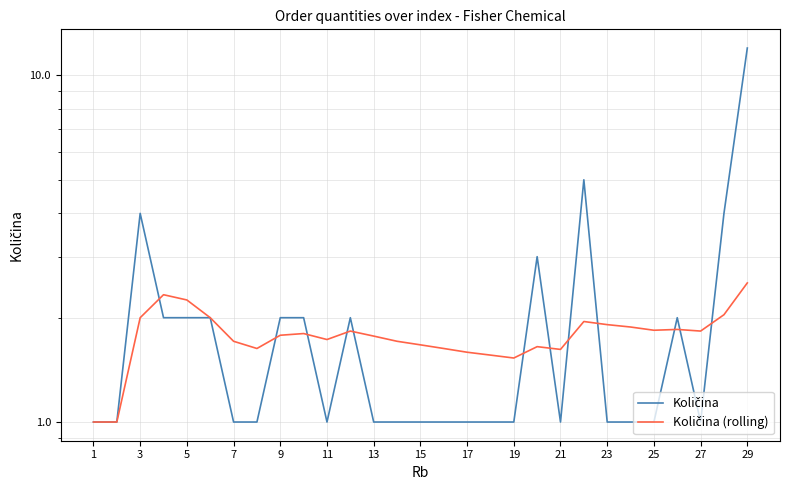

Which series has the largest range (max minus min)?

Količina